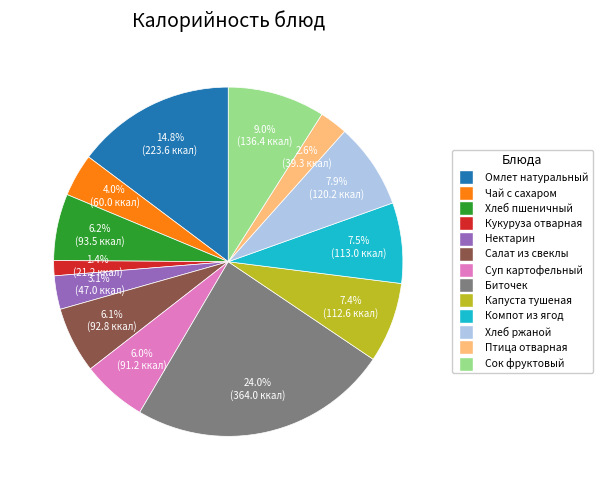

To the nearest percent, what is the average slice percentage?

8%